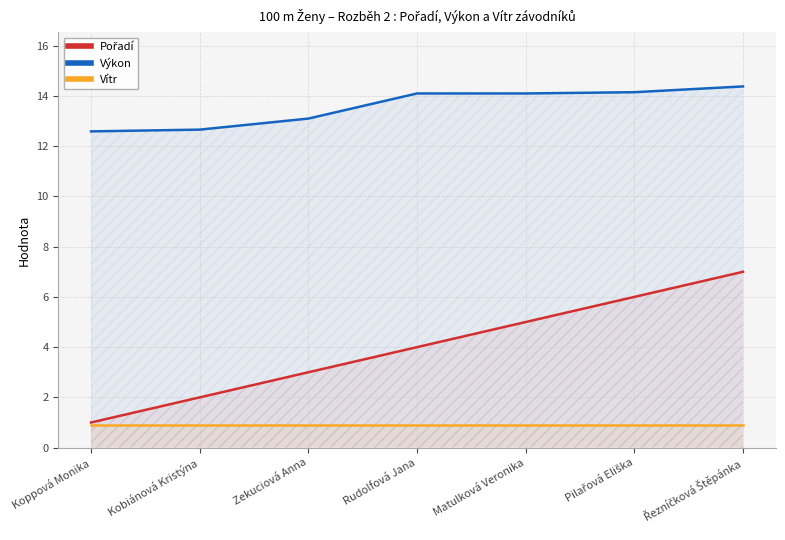

What are all the series names shown in the legend?

Pořadí, Výkon, Vítr